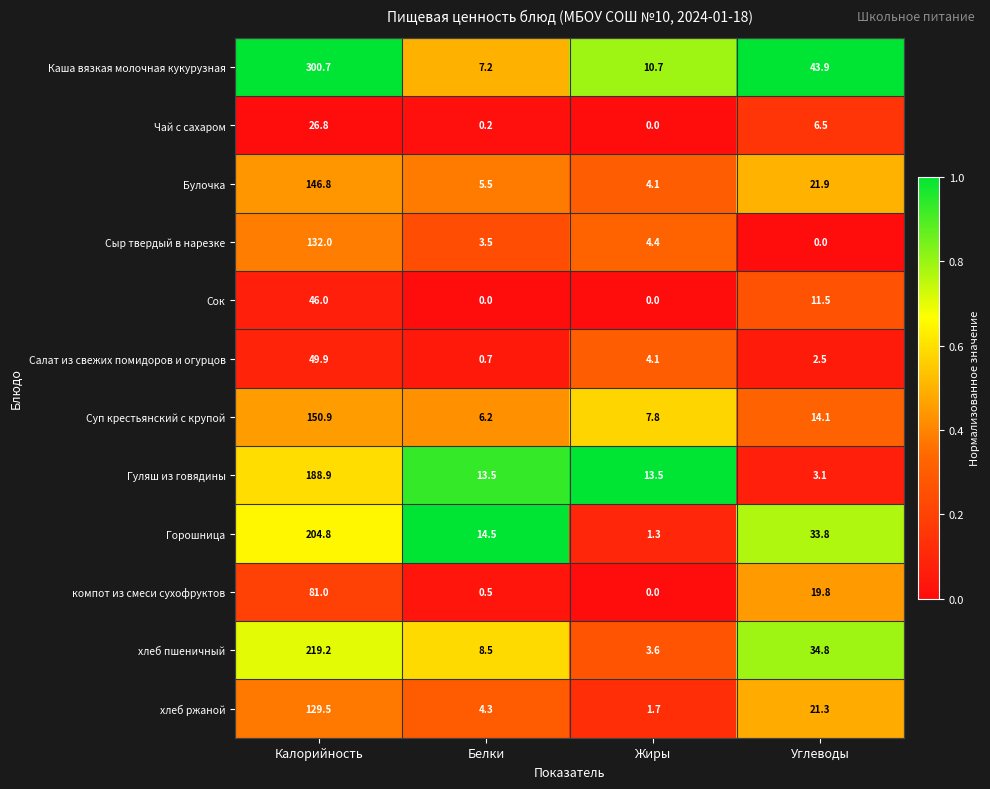

What is the sum of the Горошница values at Углеводы and Белки?

48.3